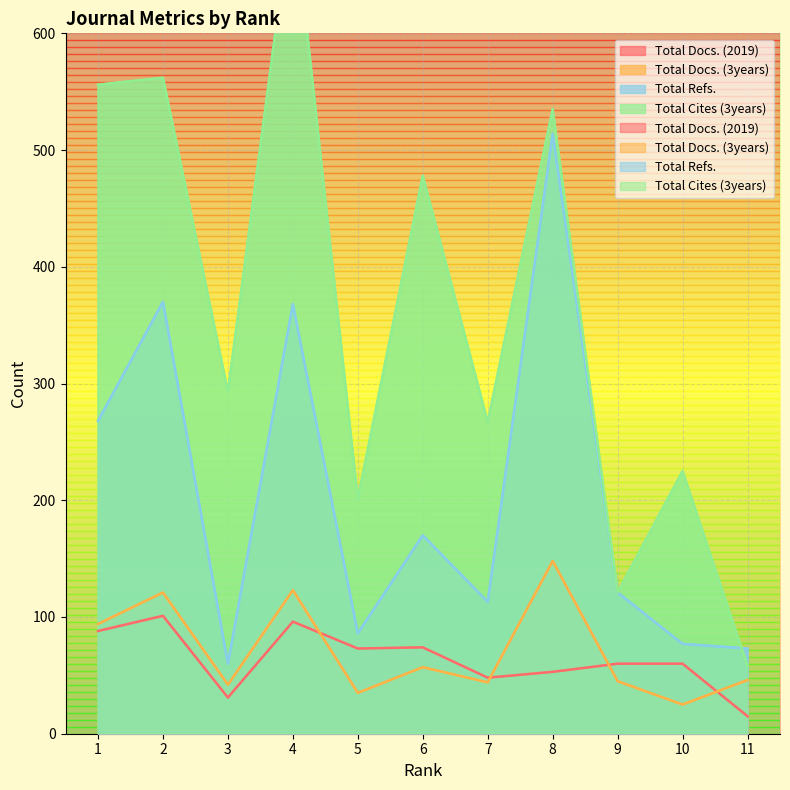

List the series in order of their peak value, highest first.

Total Cites (3years), Total Refs., Total Docs. (3years), Total Docs. (2019)